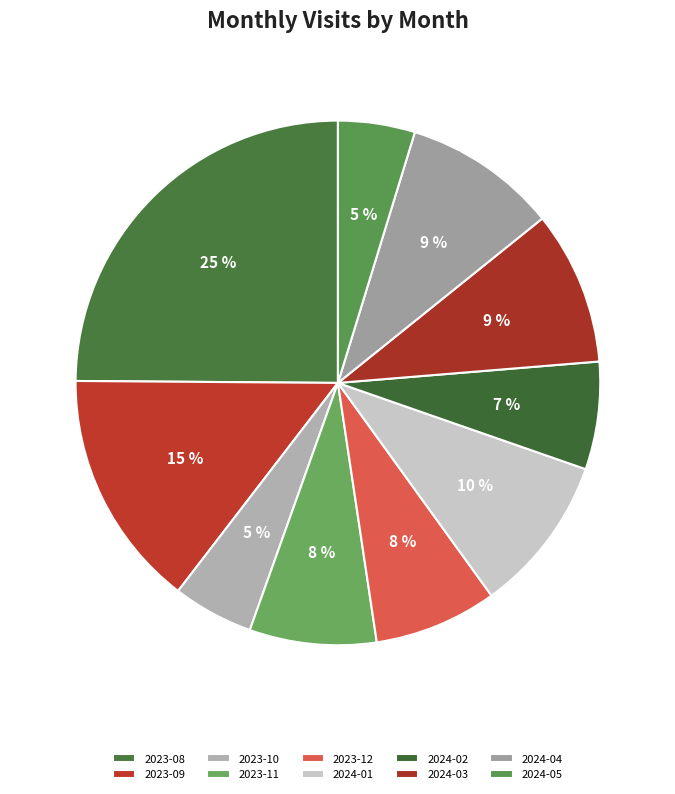

How many segments does this pie chart have?

10